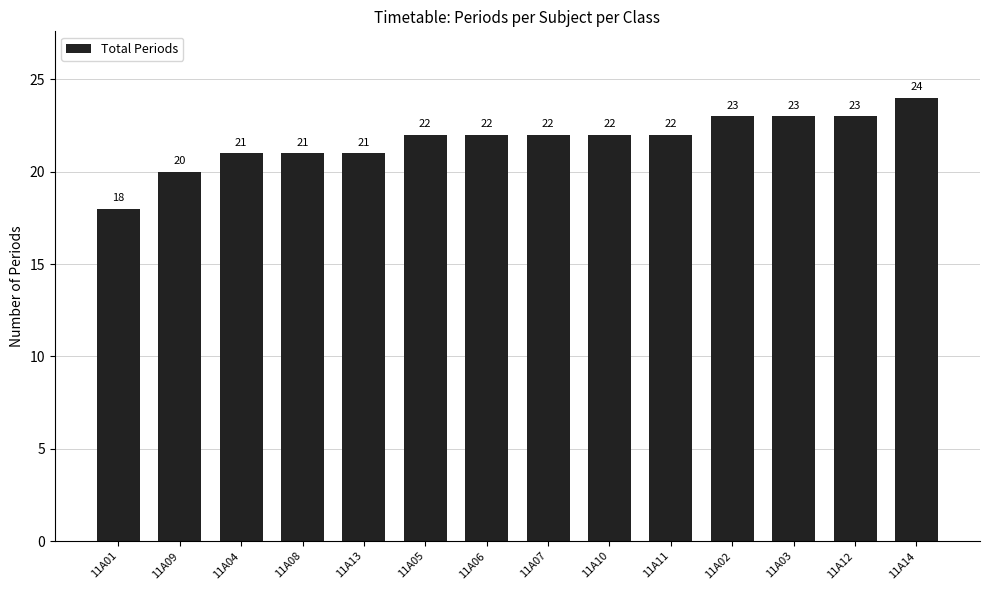

What is the label of the 13th bar from the right?

11A09